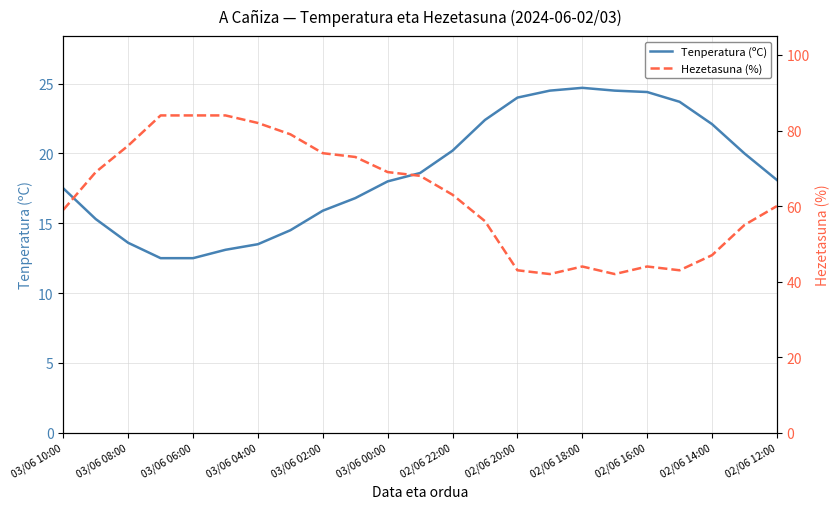

Reading left to right, list all the values displayed in this chart.

Tenperatura (ºC): 17.5	15.3	13.6	12.5	12.5	13.1	13.5	14.5	15.9	16.8	18.0	18.6	20.2	22.4	24.0	24.5	24.7	24.5	24.4	23.7	22.1	20.0	18.1
Hezetasuna (%): 59.0	69.0	76.0	84.0	84.0	84.0	82.0	79.0	74.0	73.0	69.0	68.0	63.0	56.0	43.0	42.0	44.0	42.0	44.0	43.0	47.0	55.0	60.0